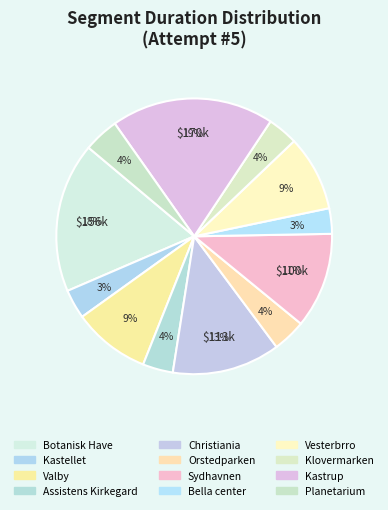

Which has a higher value, Bella center or Kastrup?

Kastrup